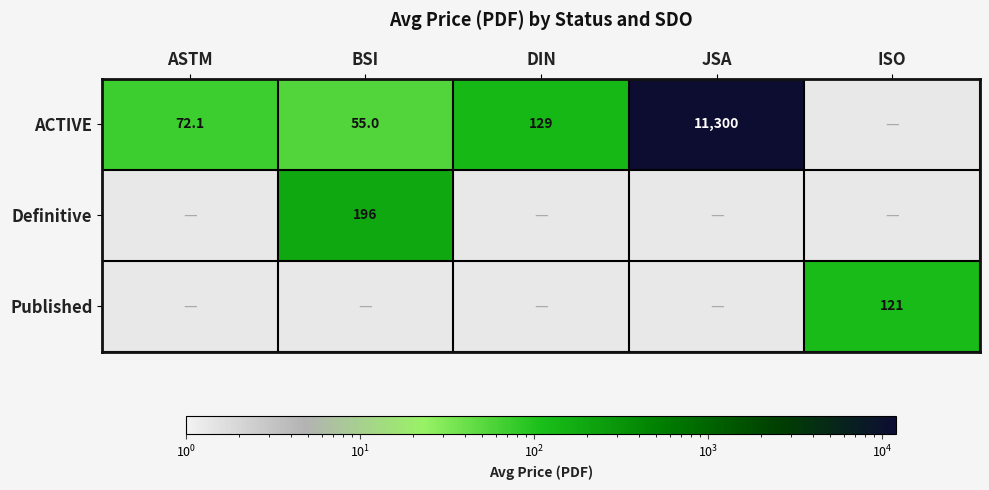

Which has a higher value, JSA or DIN?

JSA